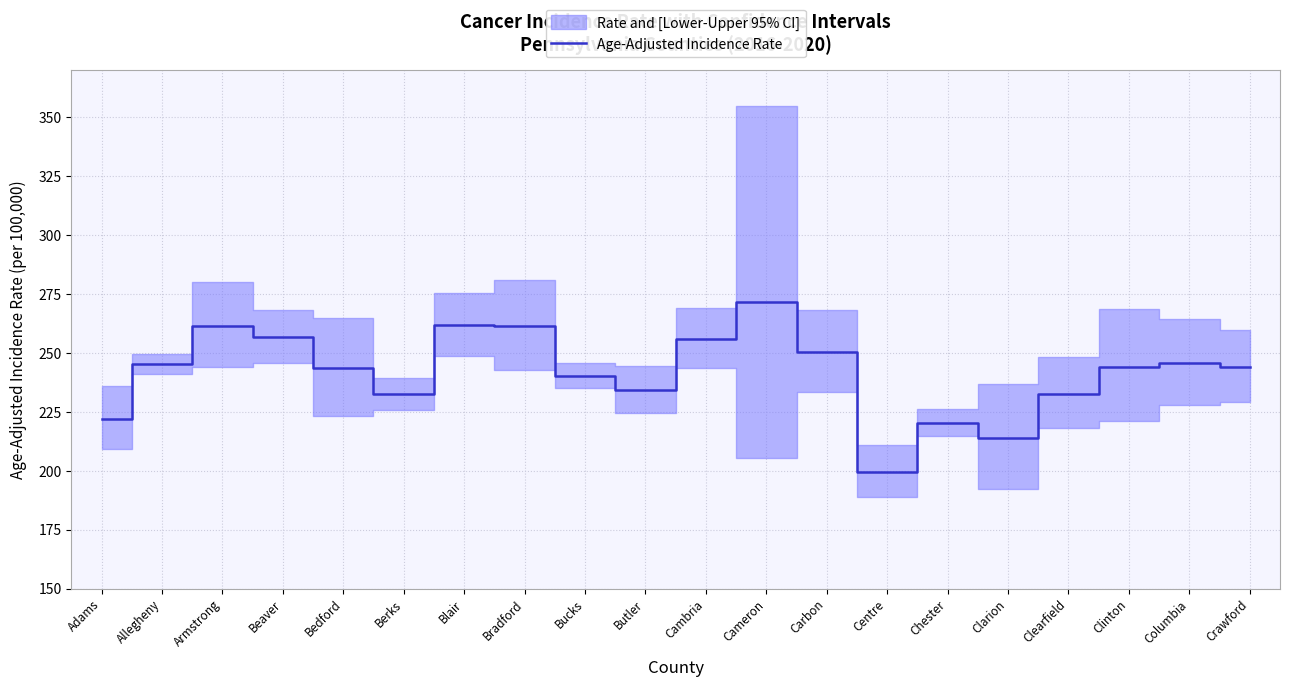

What is the change in value from Bedford to Clinton?

+0.5